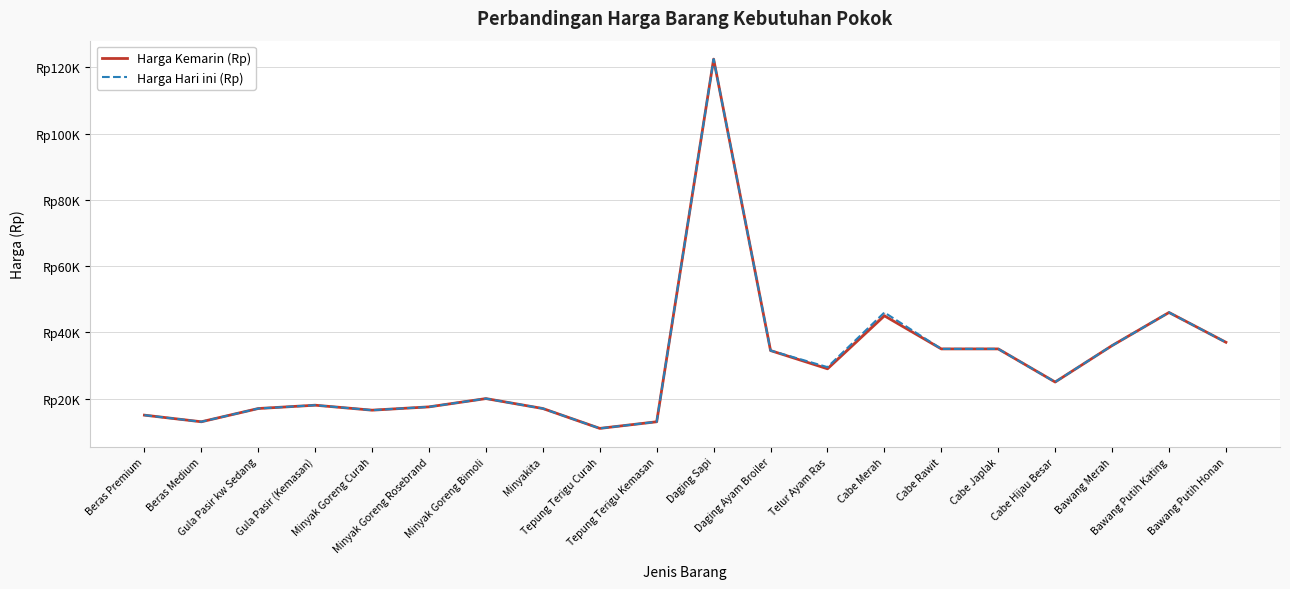

What is the difference between the second highest and second lowest values in the Harga Hari ini (Rp) series?

33000